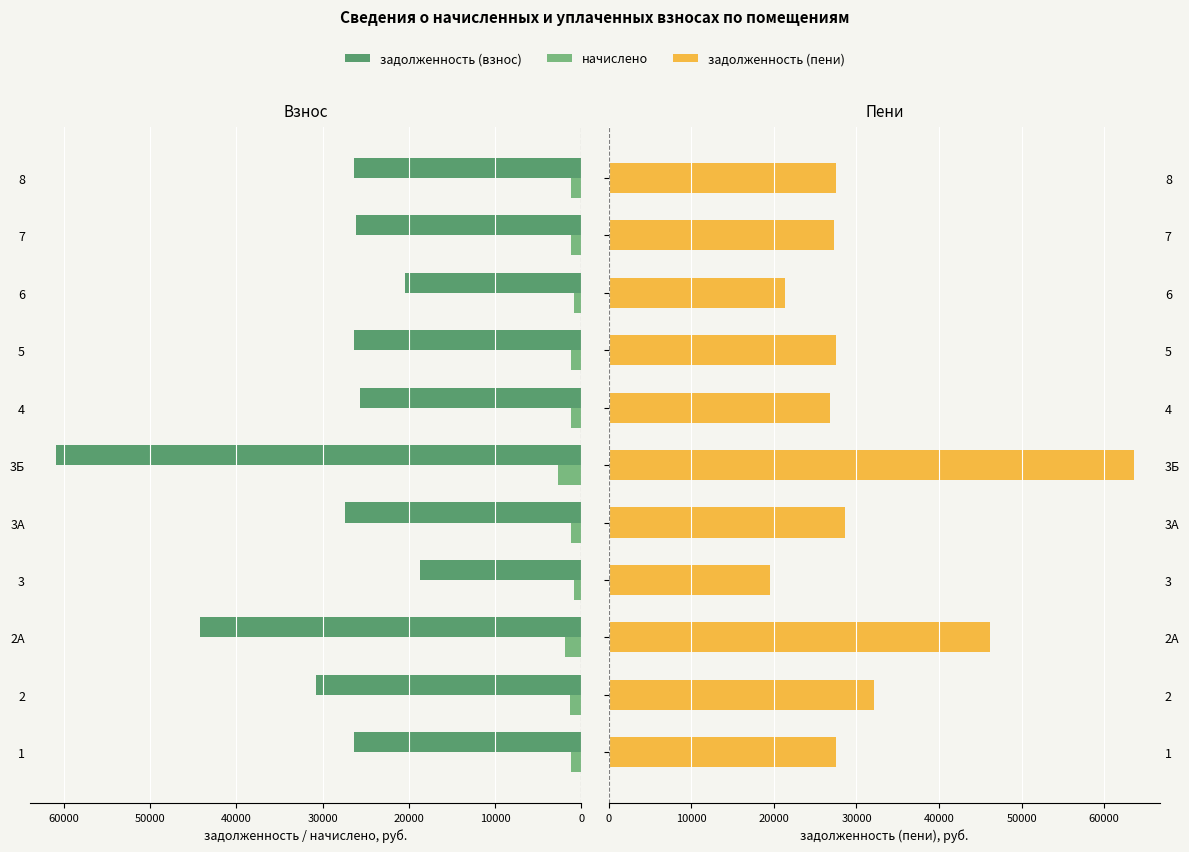

Reading right to left, transcribe all the data shown in this chart.

задолженность (взнос): 26346.2	26137.8	20473.2	26346.2	25616.2	60914.8	27444.0	18661.9	44234.6	30737.3	26346.2
начислено: 1152.0	1142.9	895.2	1152.0	1152.0	2663.5	1200.0	816.0	1934.2	1344.0	1152.0
задолженность (пени): 27498.2	27280.7	21368.4	27498.2	26768.2	63578.3	28644.0	19477.9	46168.8	32081.3	27498.2